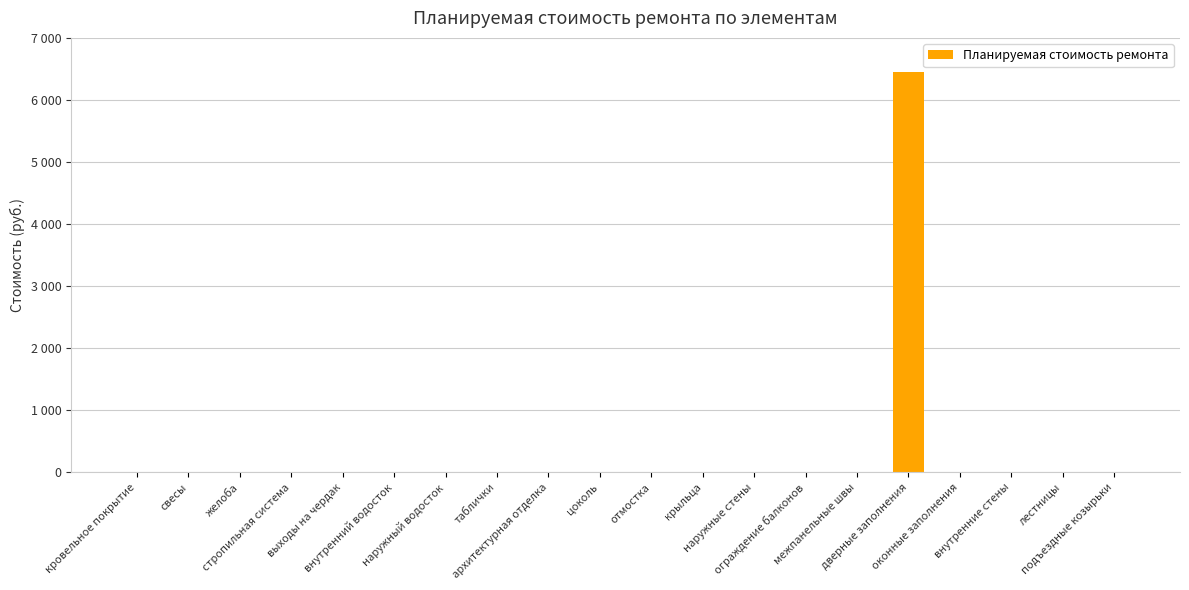

Reading left to right, list all the values displayed in this chart.

0.0	0.0	0.0	0.0	0.0	0.0	0.0	0.0	0.0	0.0	0.0	0.0	0.0	0.0	0.0	6448.2	0.0	0.0	0.0	0.0